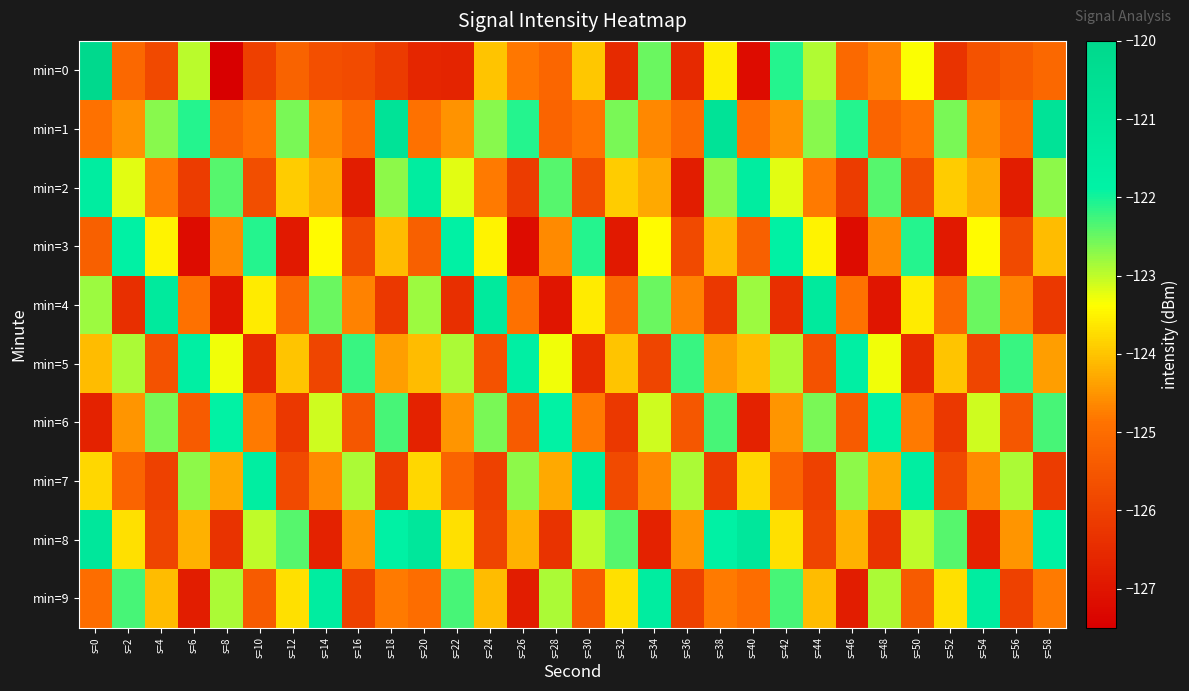

What is the total value across all series at s=32?

-1247.1